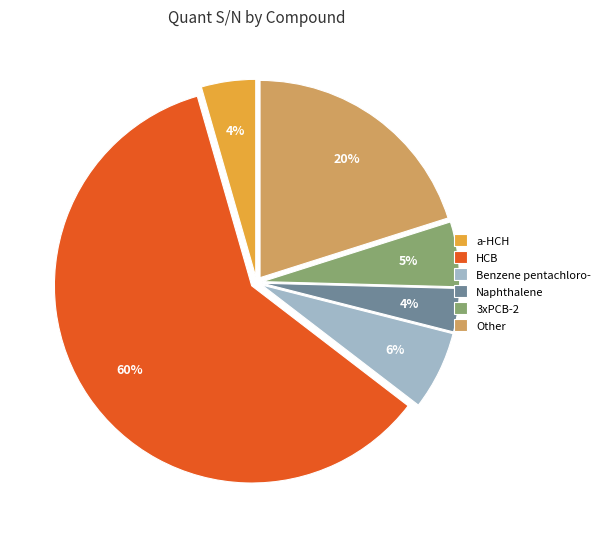

Which category accounts for the majority?

HCB